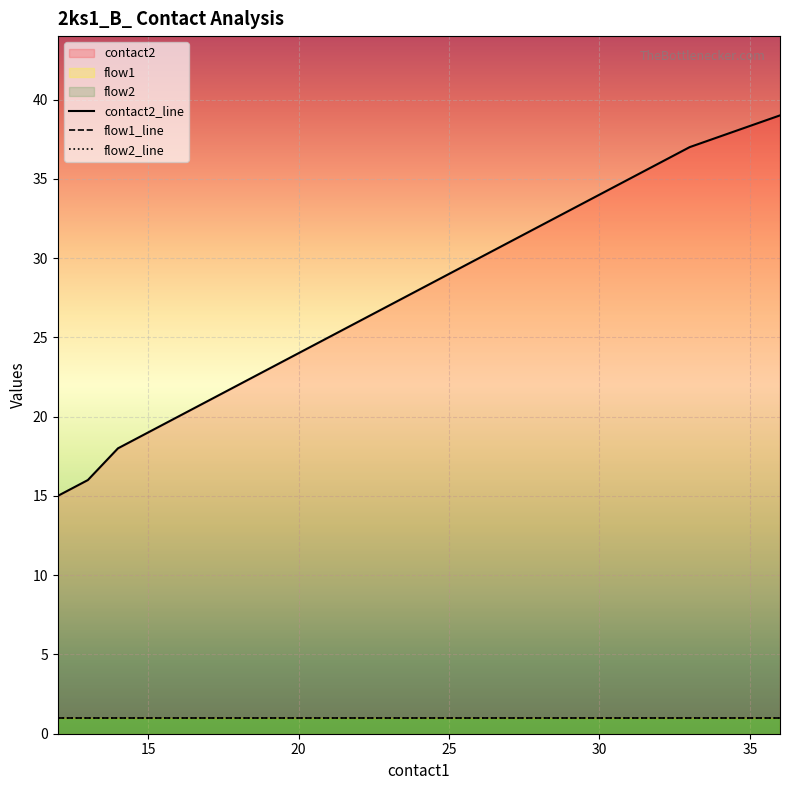

Reading left to right, extract all data points from this chart.

contact2_line: 15	16	18	19	20	21	22	23	24	25	26	27	28	29	30	31	32	33	34	35	36	37	39
flow1_line: 1	1	1	1	1	1	1	1	1	1	1	1	1	1	1	1	1	1	1	1	1	1	1
flow2_line: 1	1	1	1	1	1	1	1	1	1	1	1	1	1	1	1	1	1	1	1	1	1	1